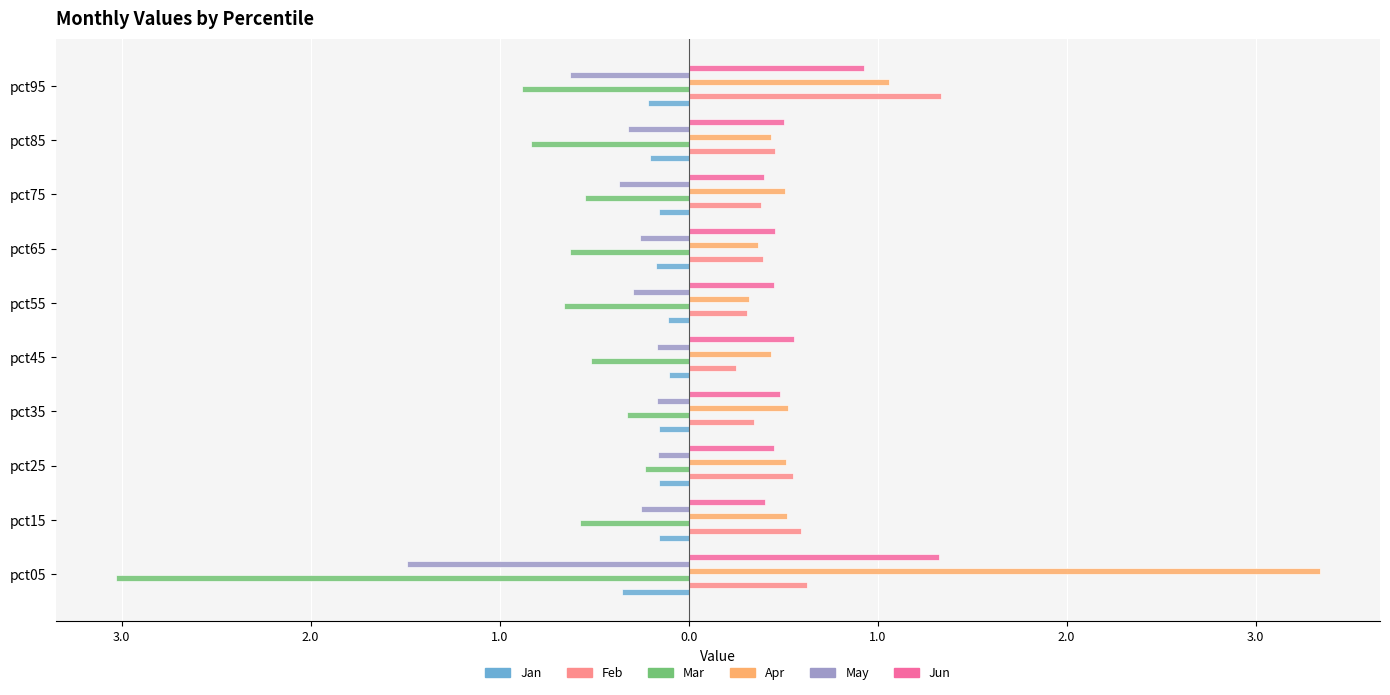

What are all the series names shown in the legend?

Jan, Feb, Mar, Apr, May, Jun